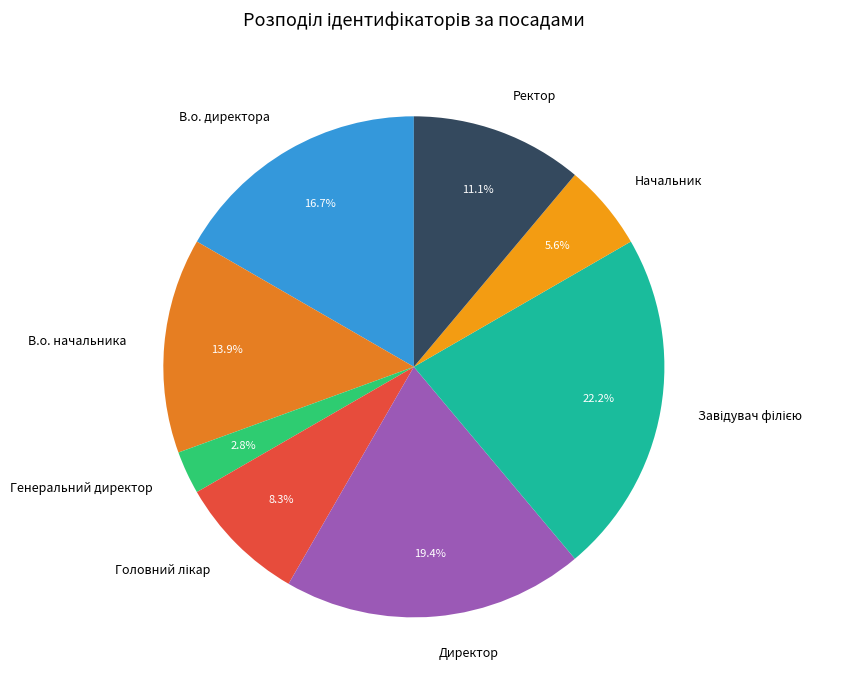

Which category has the smallest portion of the pie?

Генеральний директор